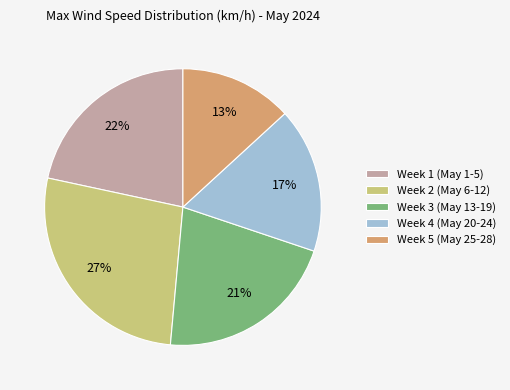

To the nearest percent, what is the difference between the largest and smallest slice percentages?

14%